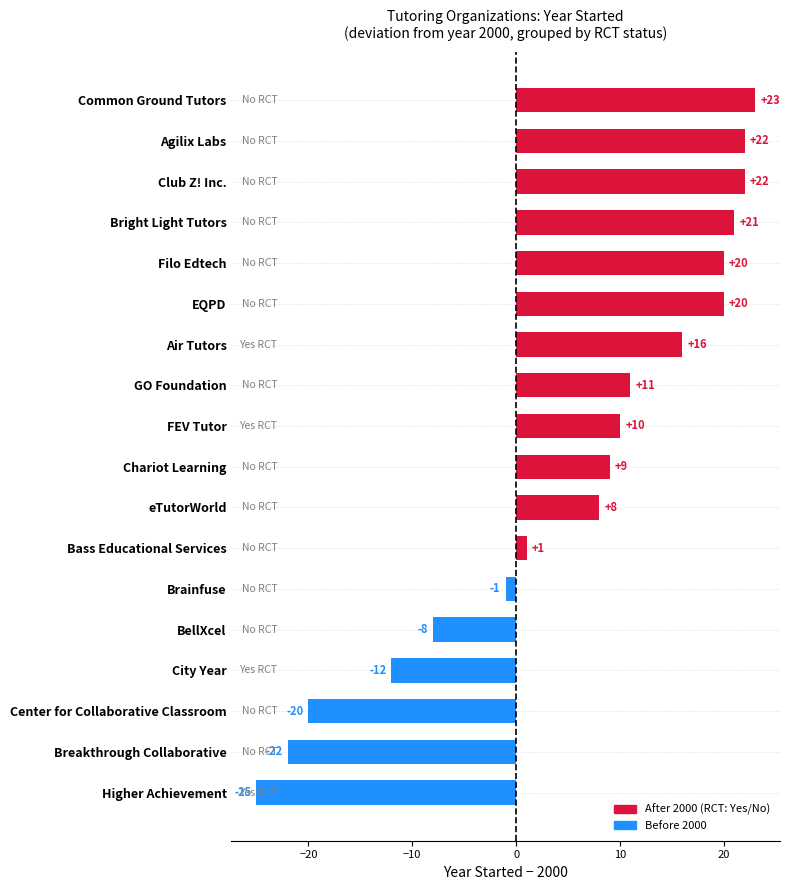

Is it true that the value at Filo Edtech is 13?

False